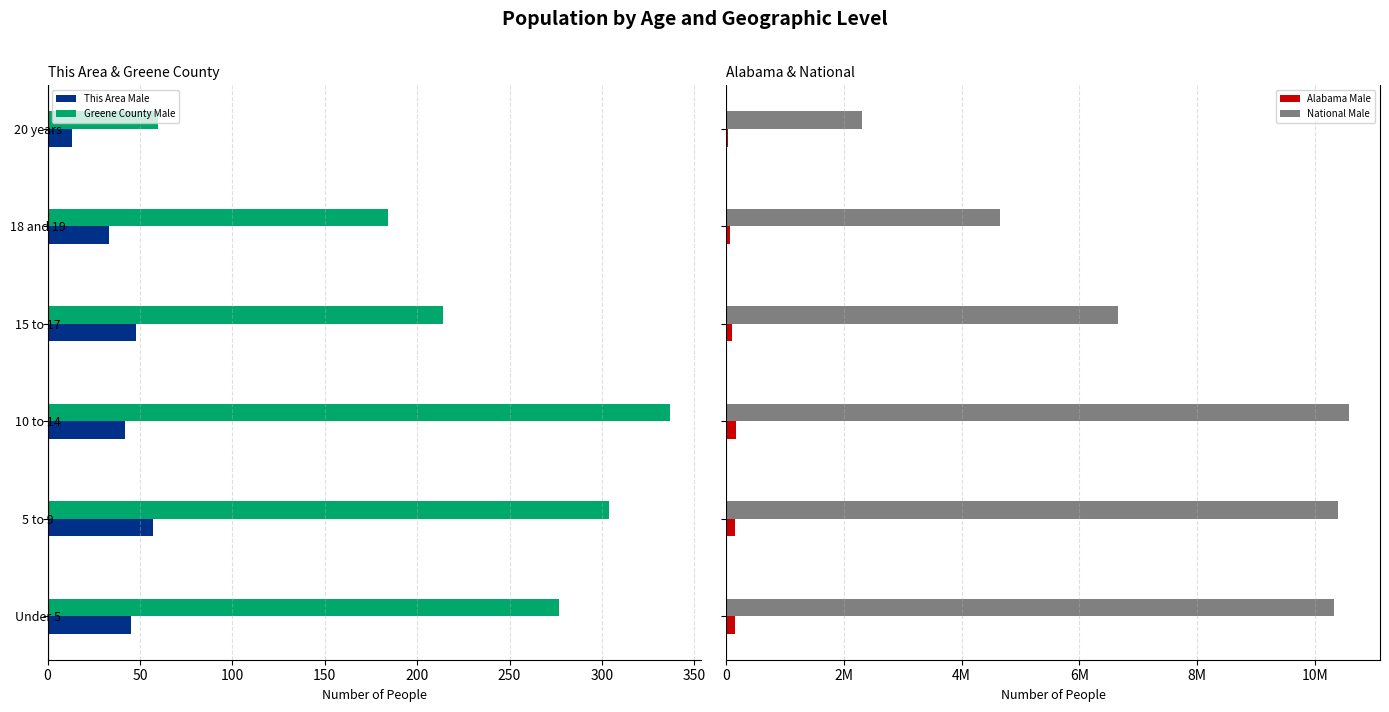

What is the average value of the Alabama Male series?

114555